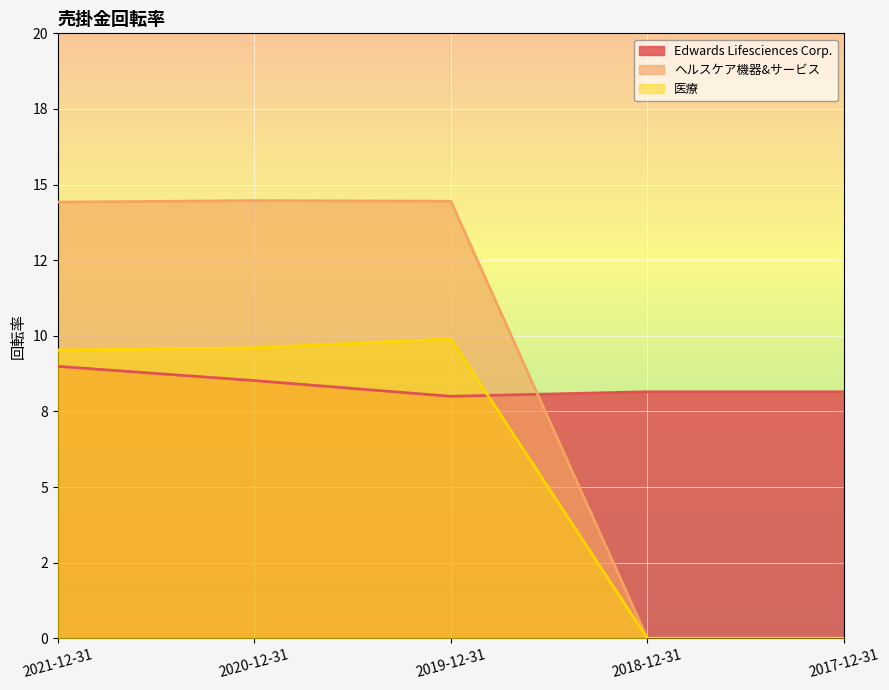

What is the label of the 1st point from the left?

2021-12-31